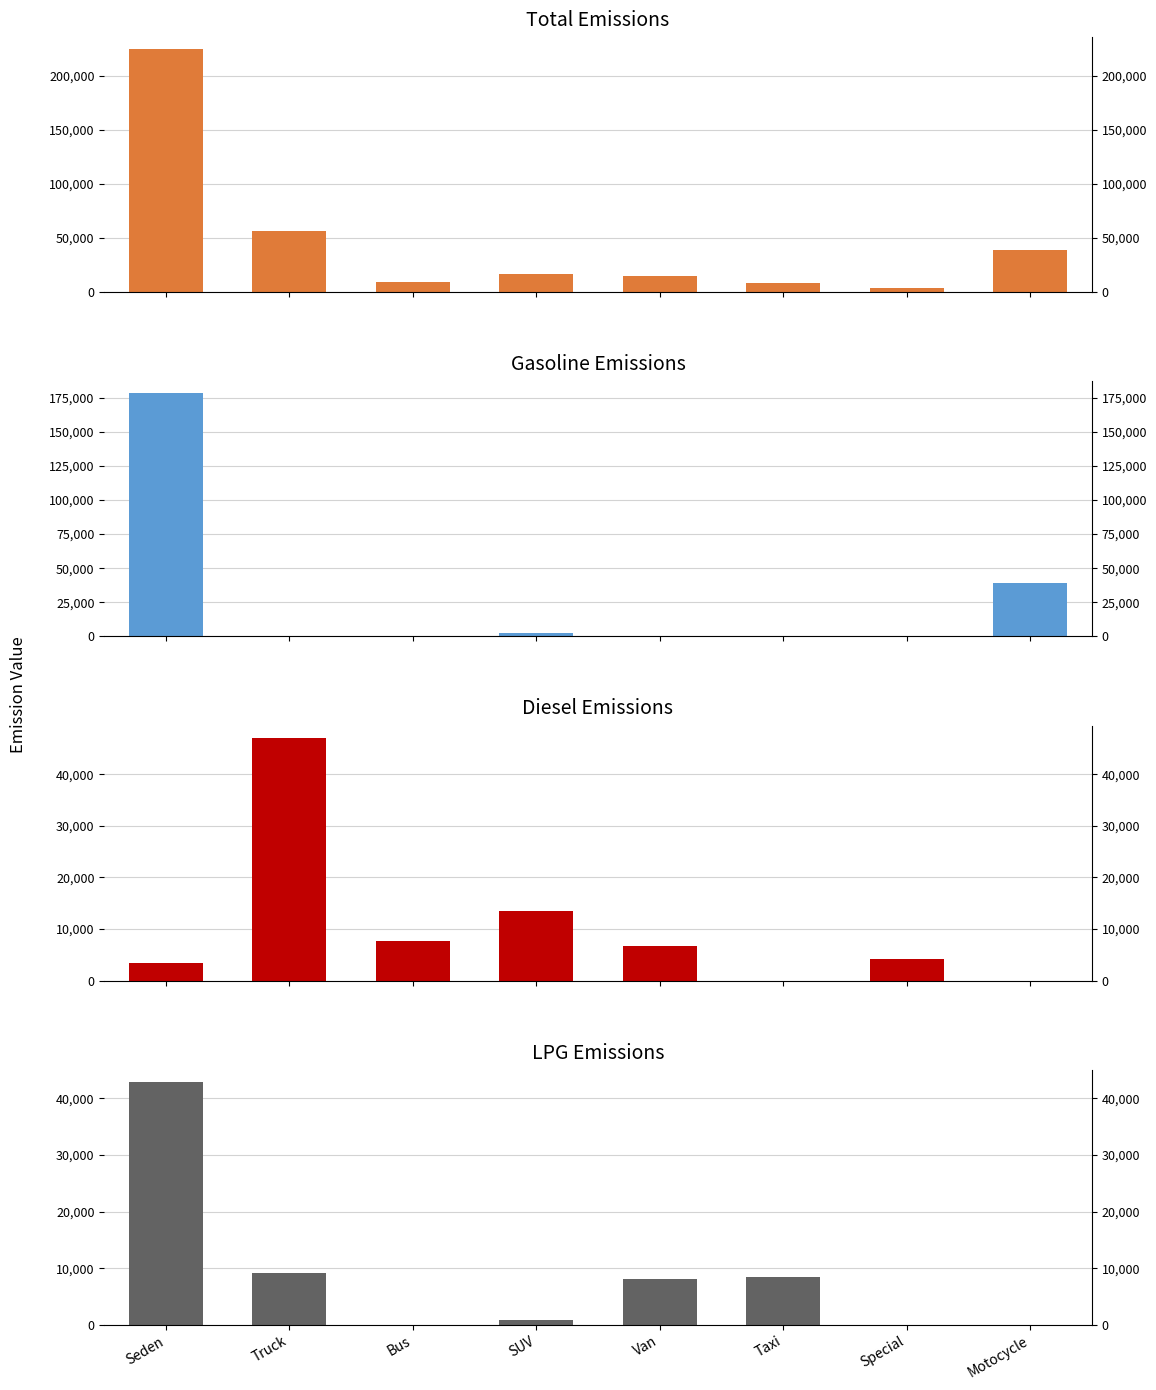

How many bars are there in each group?

4